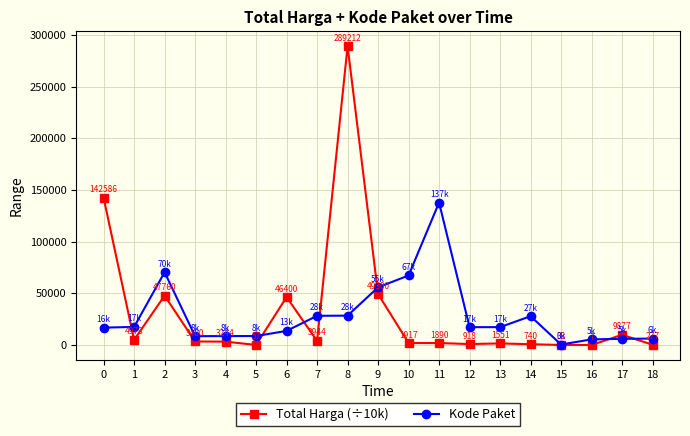

How many lines are shown in the chart?

2